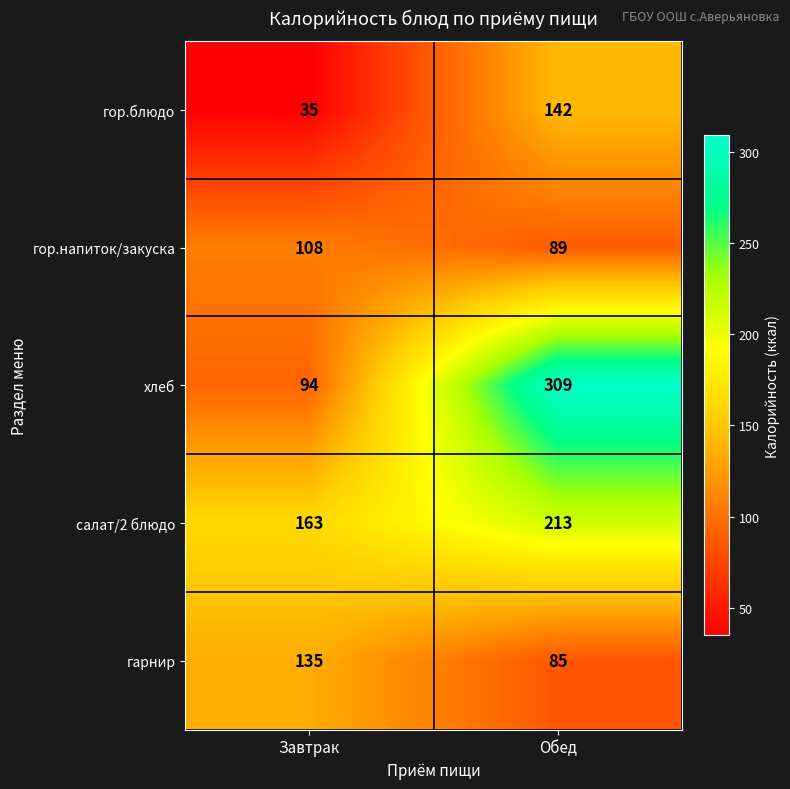

Rank the series by their maximum value, from highest to lowest.

хлеб, салат/2 блюдо, гор.блюдо, гарнир, гор.напиток/закуска